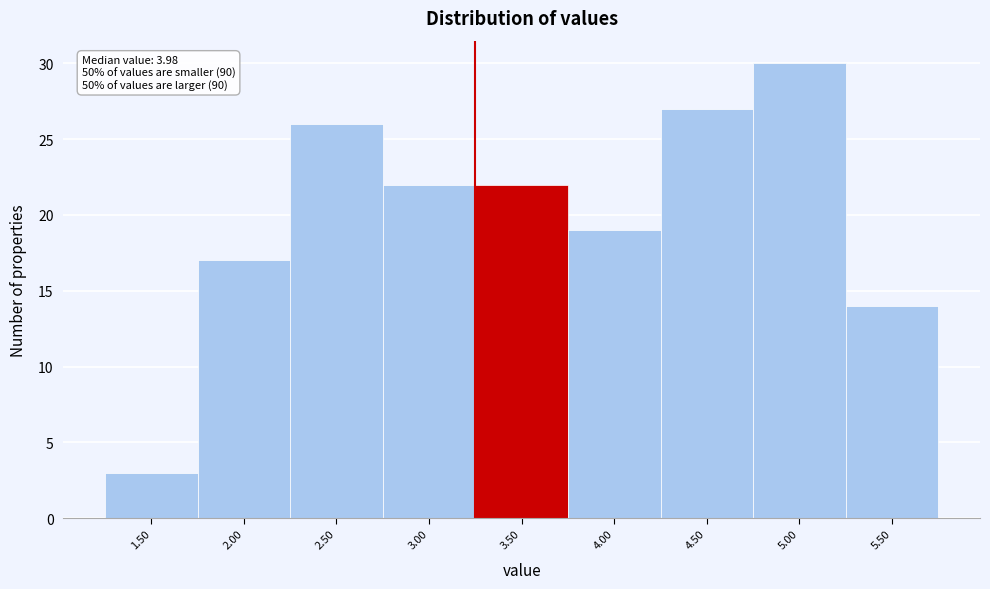

Reading left to right, transcribe all the data shown in this chart.

1.50=3	2.00=17	2.50=26	3.00=22	3.50=22	4.00=19	4.50=27	5.00=30	5.50=14